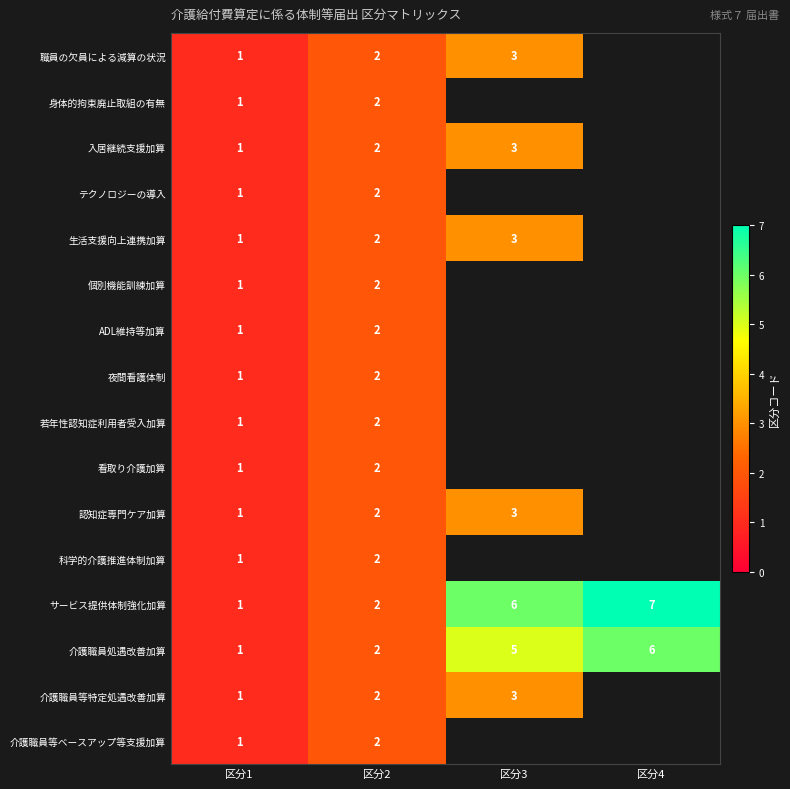

Is it true that 身体的拘束廃止取組の有無 equals 1.5 at 区分1?

False